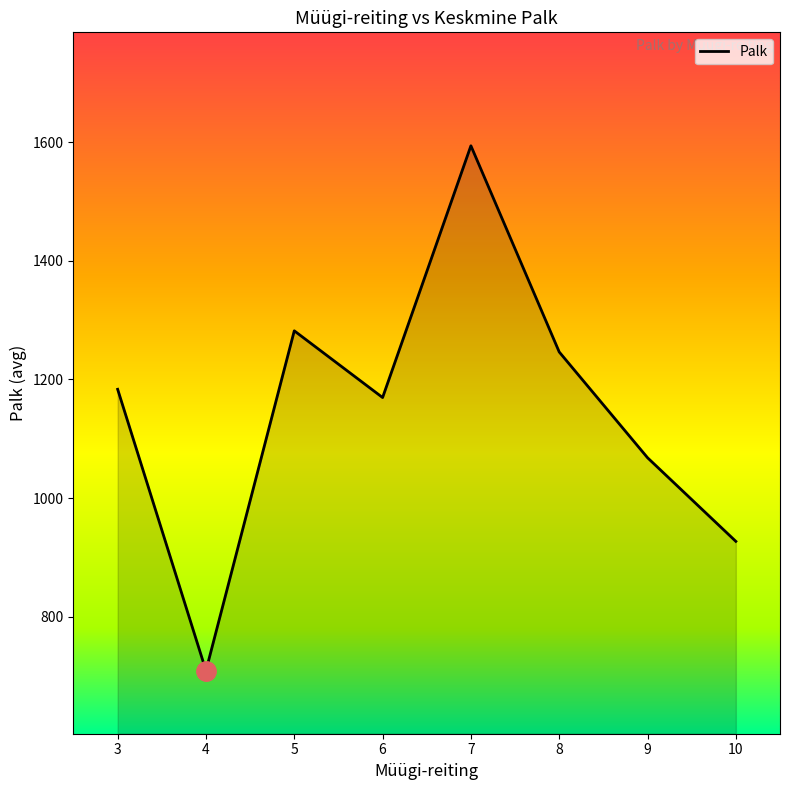

Count the number of data series in this chart.

1